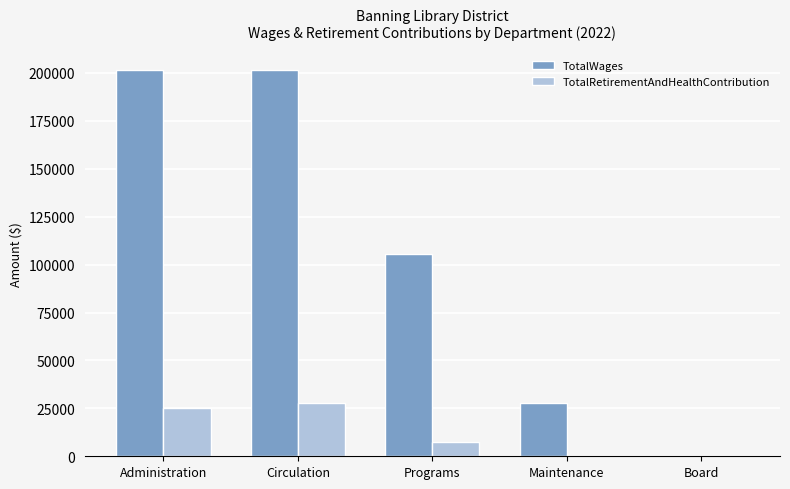

Between Circulation and Board, which series saw the biggest shift?

TotalWages